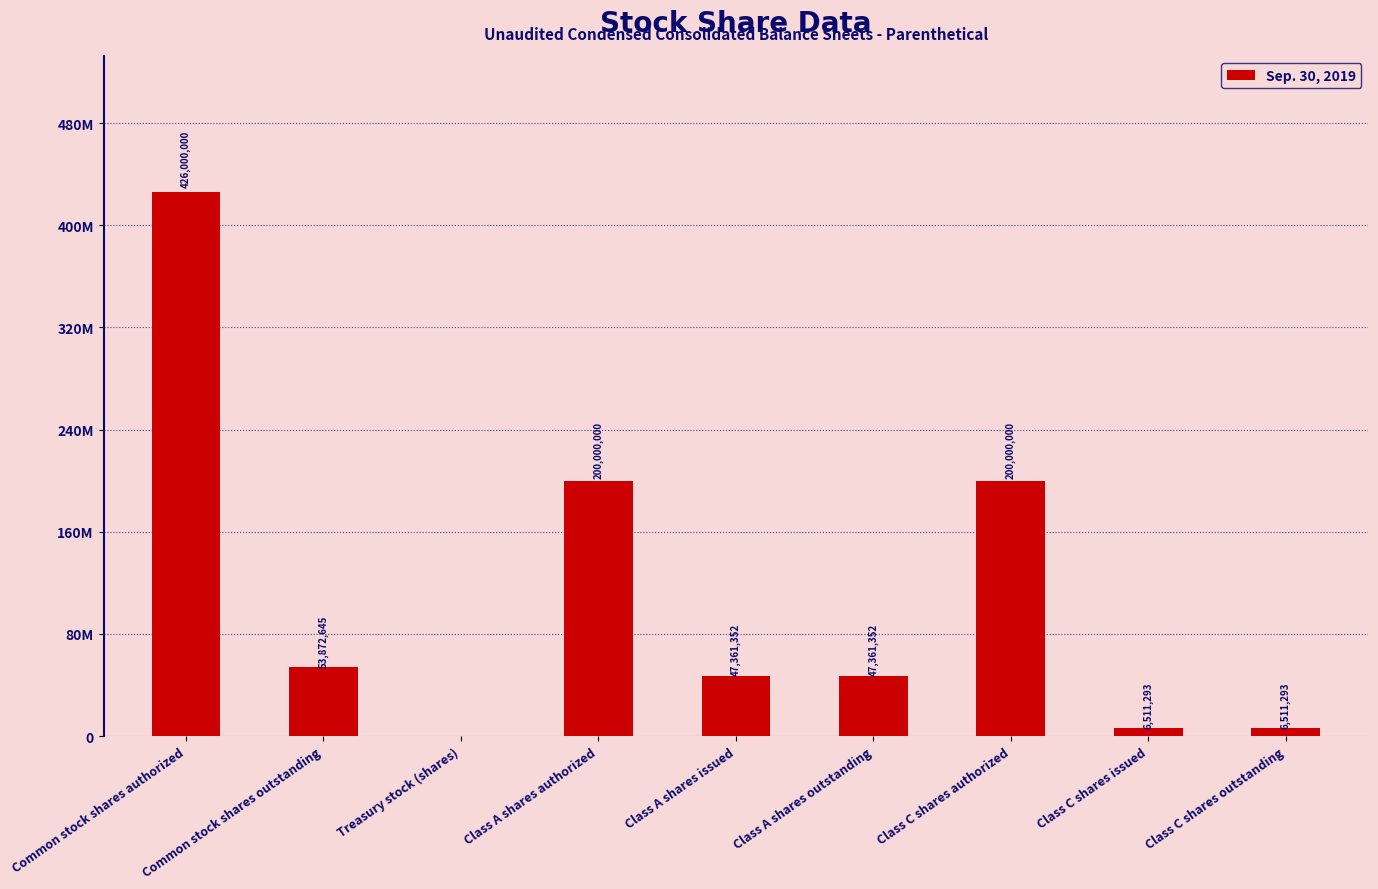

What is the label of the 7th bar from the right?

Treasury stock (shares)